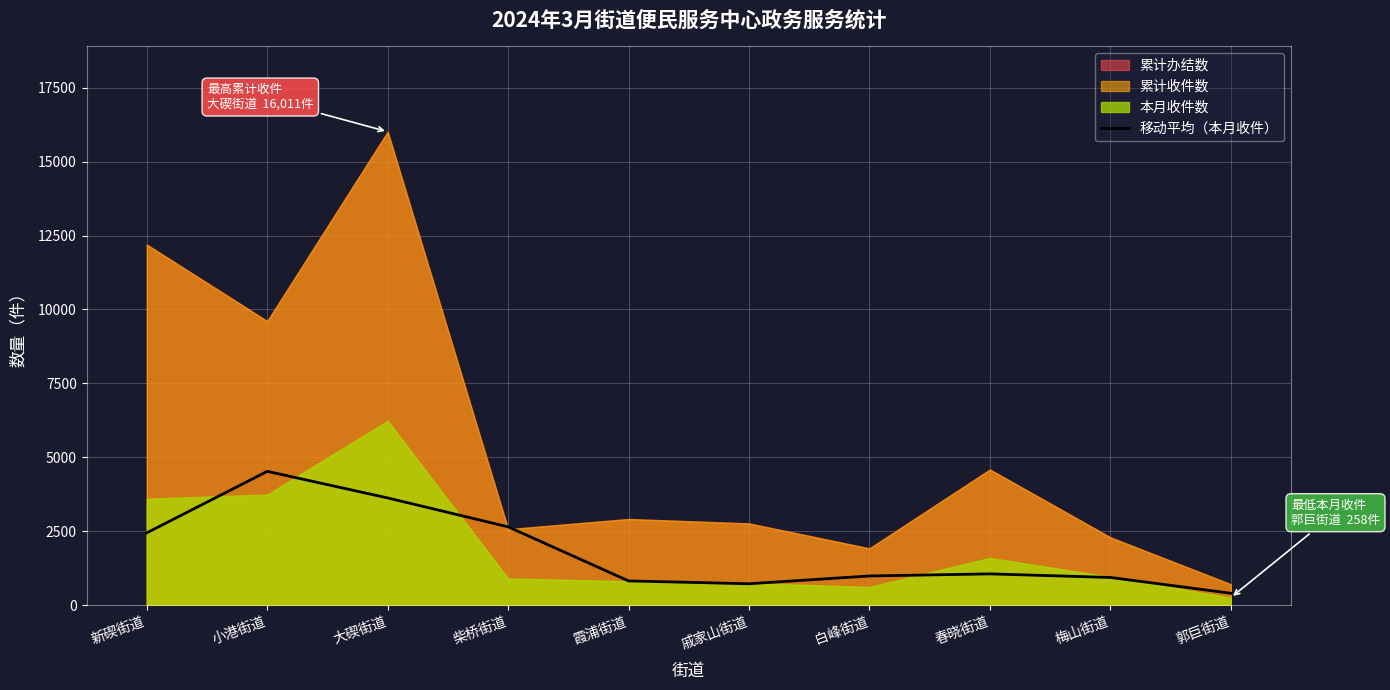

True or false: the data shows 407.0 at 郭巨街道.

True